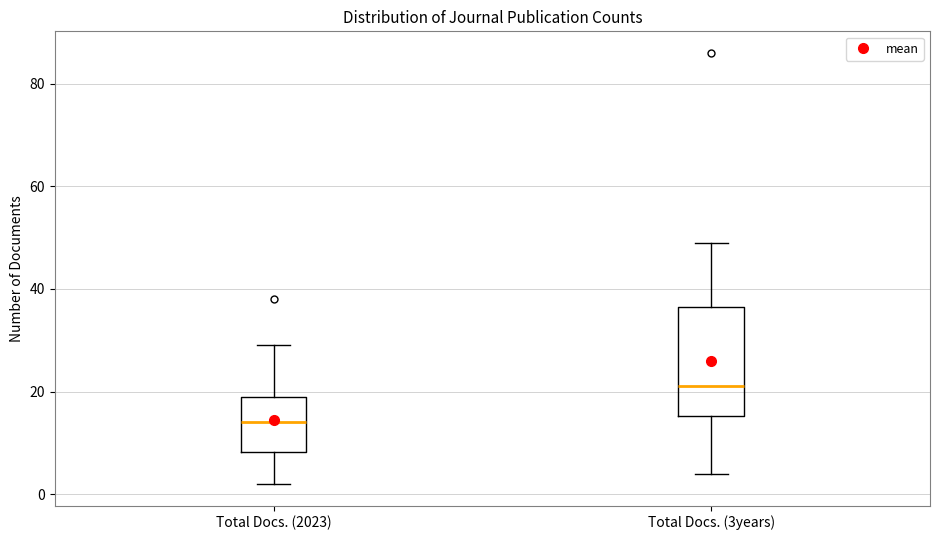

Reading left to right, read every box against the y-axis: the position of its median line, the range the box covers, and the ends of its whiskers. The values are not printed on the chart, so give them approximately, as read against the axis.

Total Docs. (2023): median 14, box 8 to 20, whiskers 2 to 30
Total Docs. (3years): median 22, box 16 to 36, whiskers 4 to 50